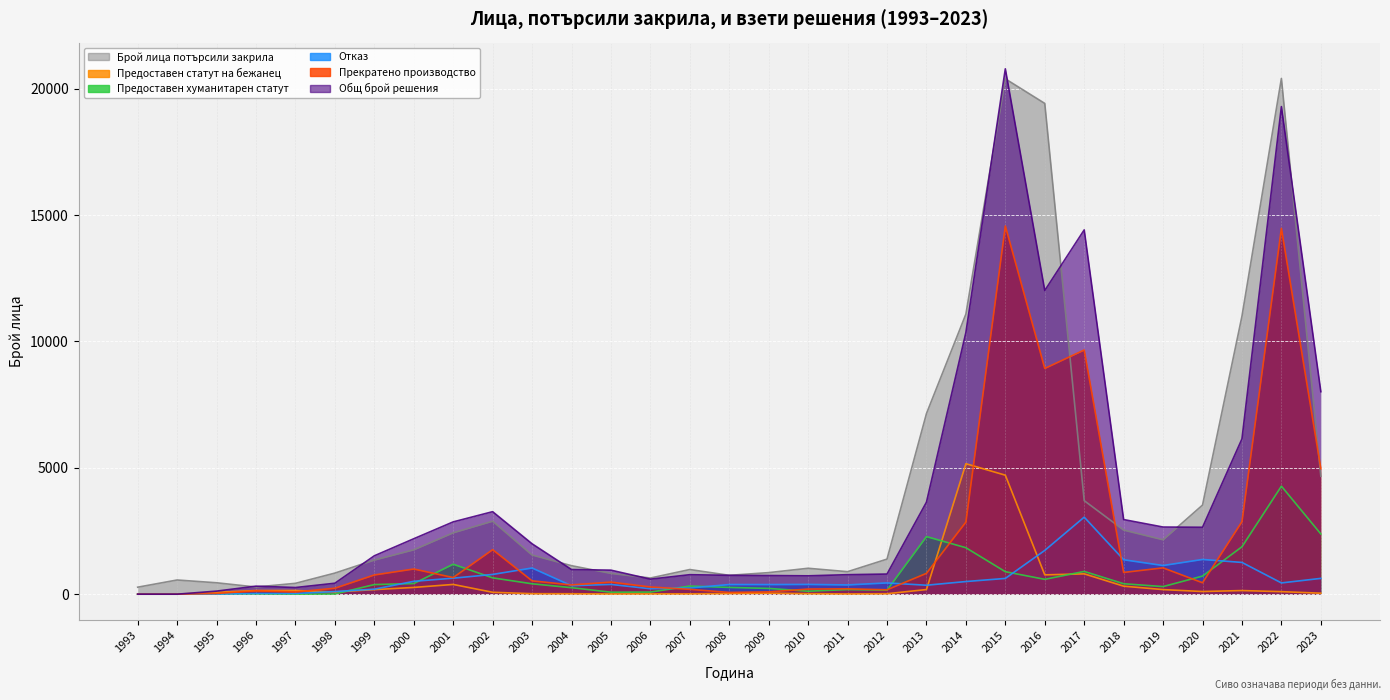

What is the maximum value shown in the chart?

20787